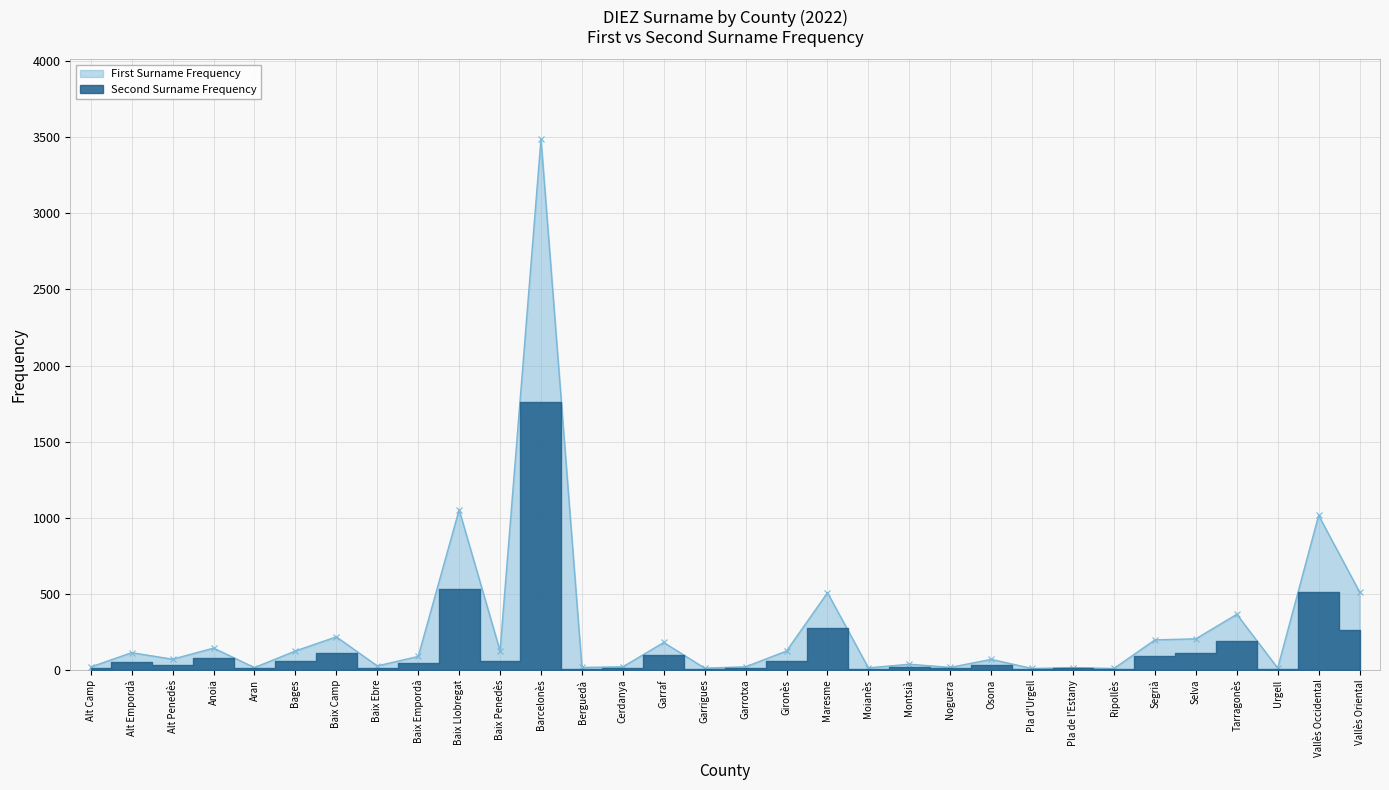

At which label does the data first exceed 88?

Alt Empordà